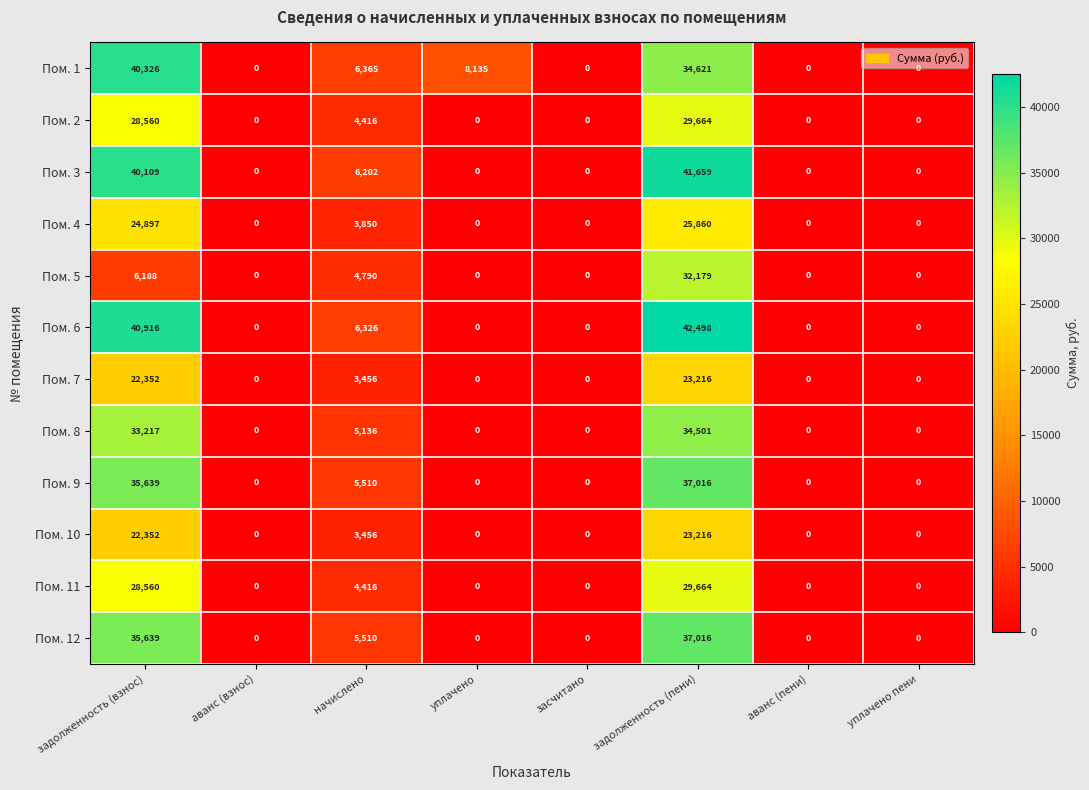

At which category is the sum across all series the highest?

задолженность (пени)